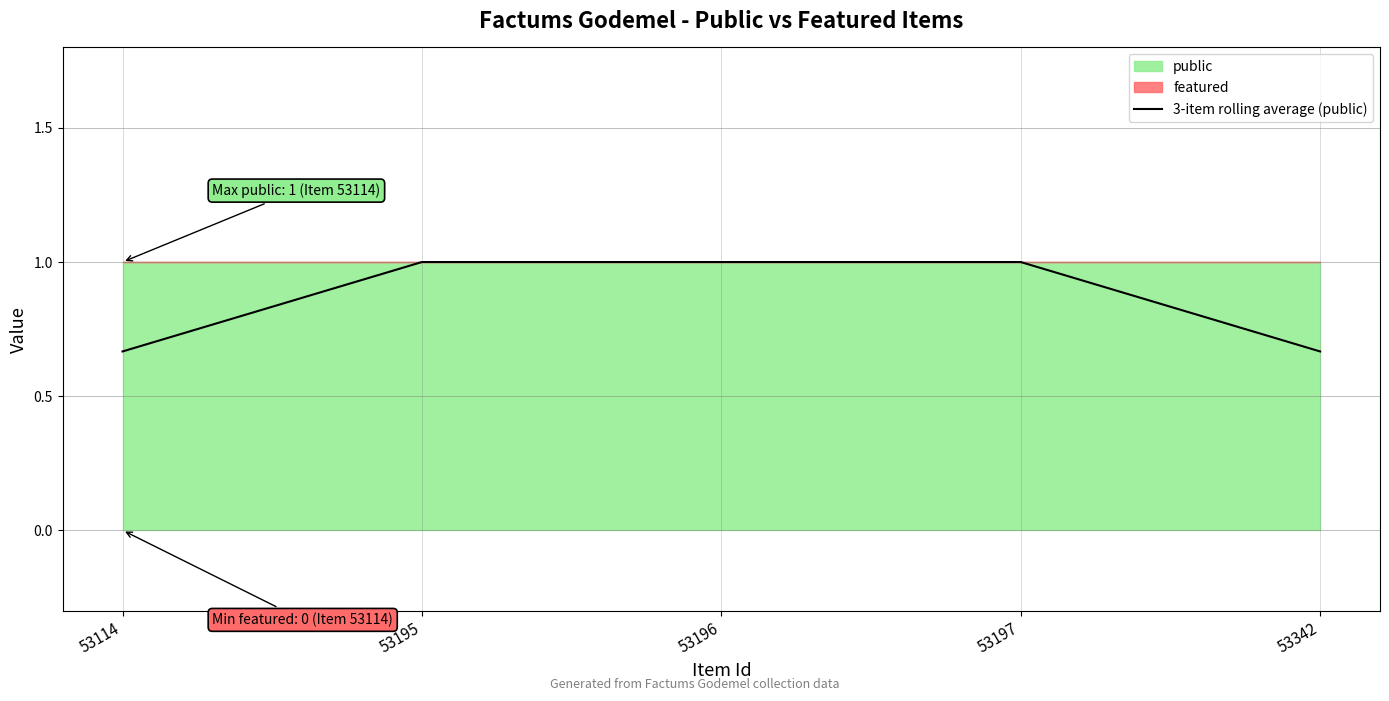

Between 53196 and 53197, which is larger?

53196